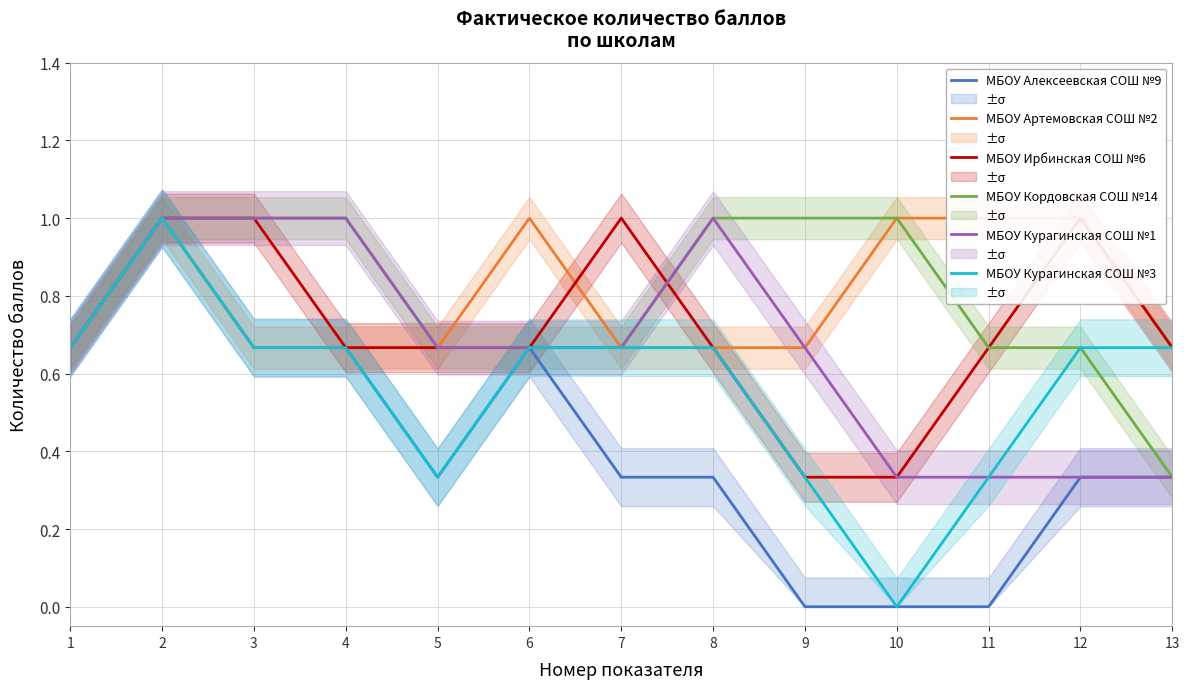

True or false: МБОУ Артемовская СОШ №2 has a value of 0.7 at 5.

True